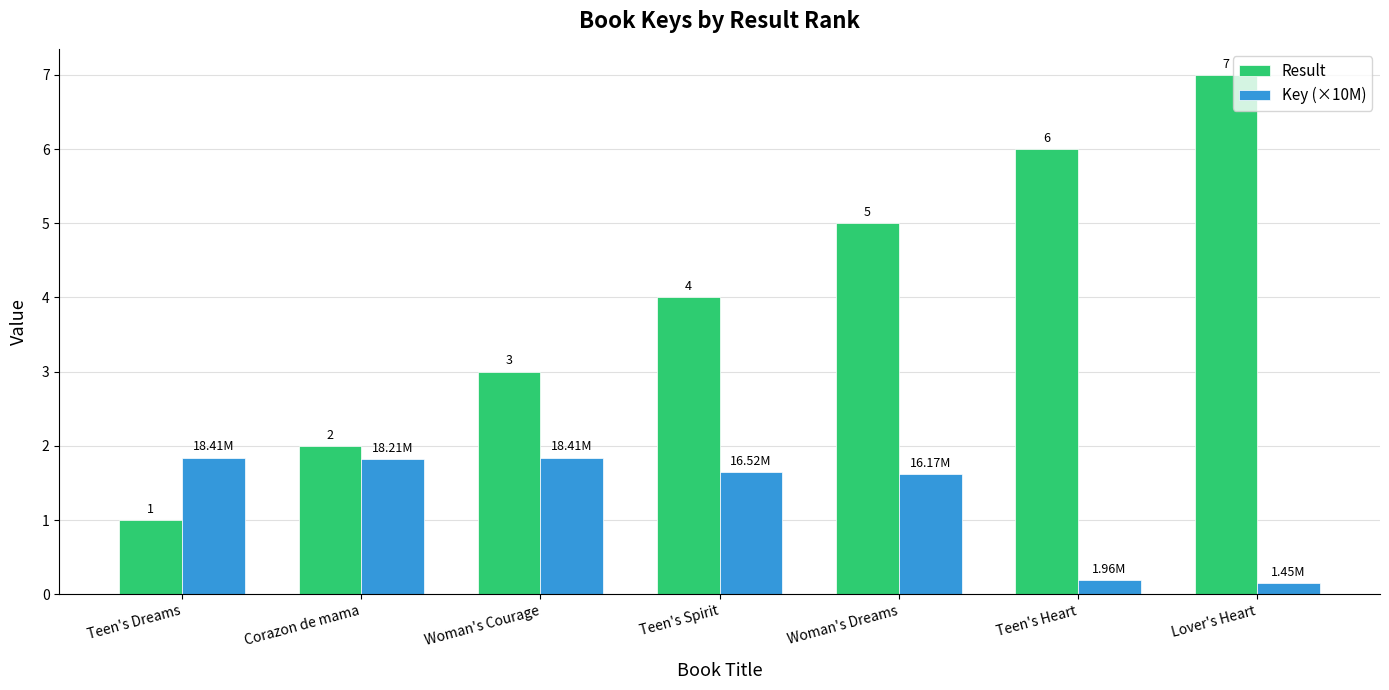

What is the sum of the Key (×10M) values at Woman's Courage and Teen's Heart?

2.0